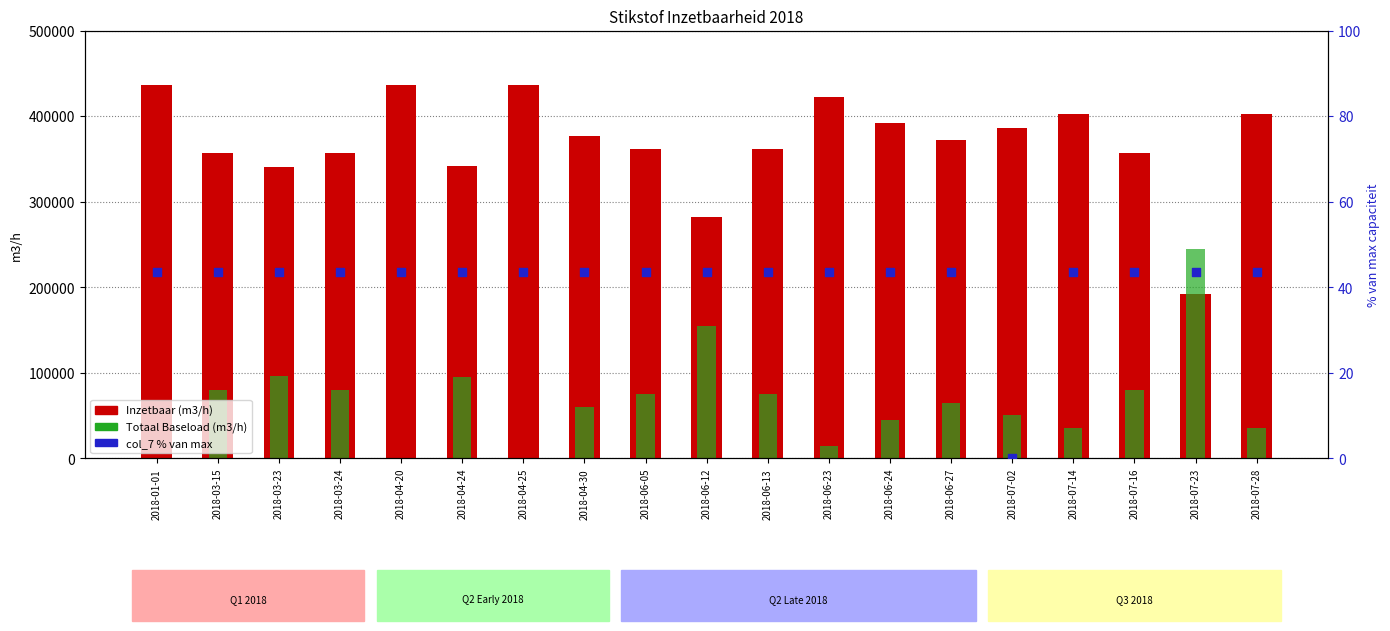

Which series has the largest total across all categories?

Inzetbaar (m3/h)